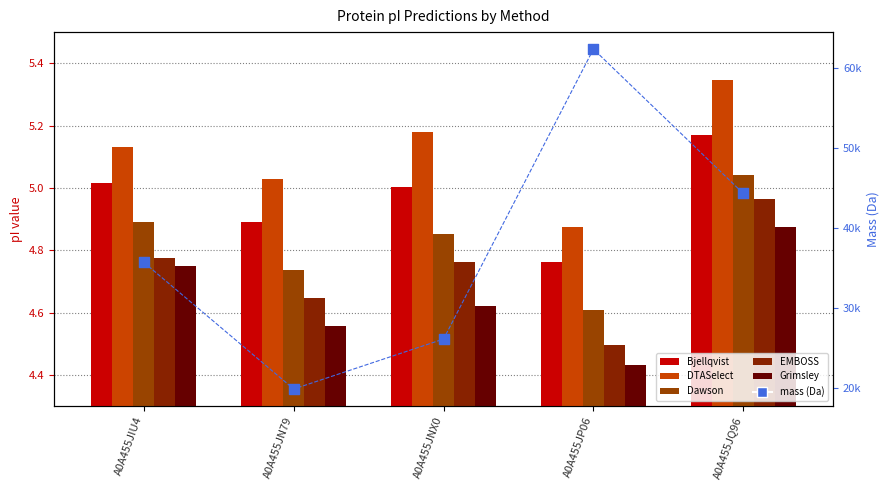

Which series has the largest Y range (max minus min)?

mass (Da)